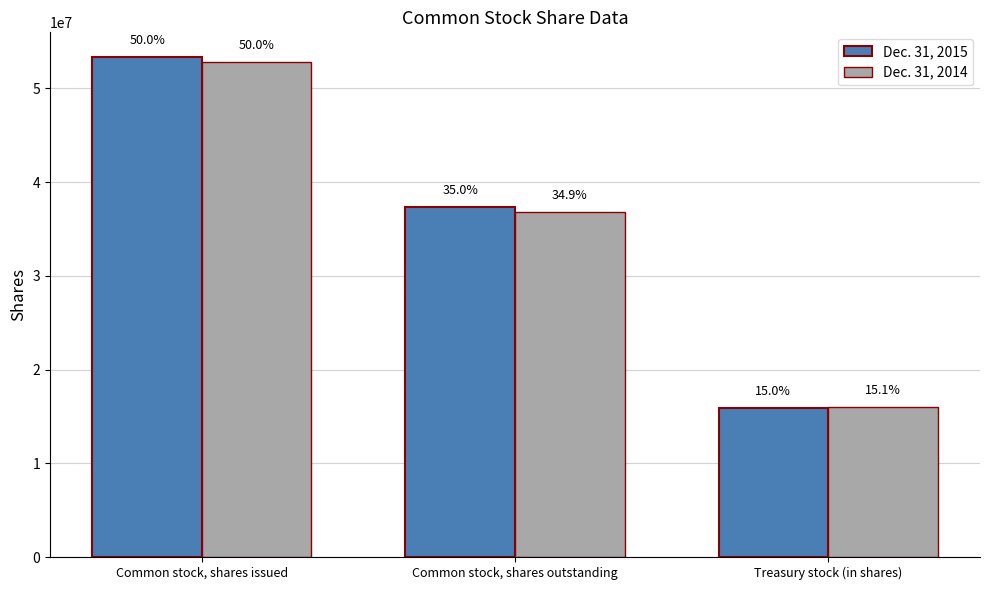

At which label does Dec. 31, 2014 first exceed 36855019?

Common stock, shares issued